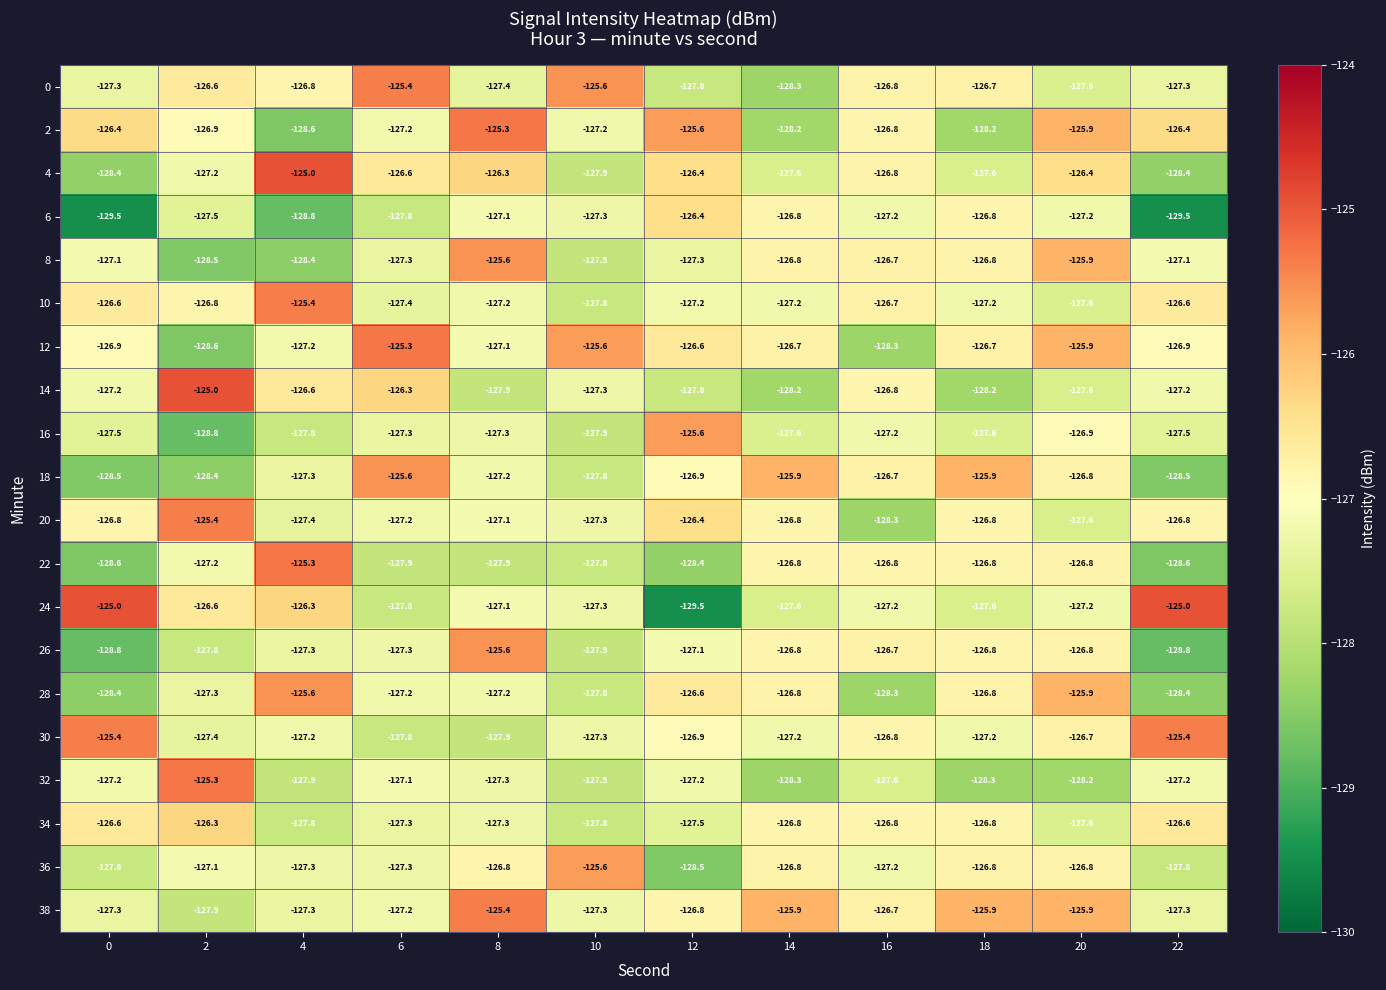

At which label is 20 closest to -126?

12